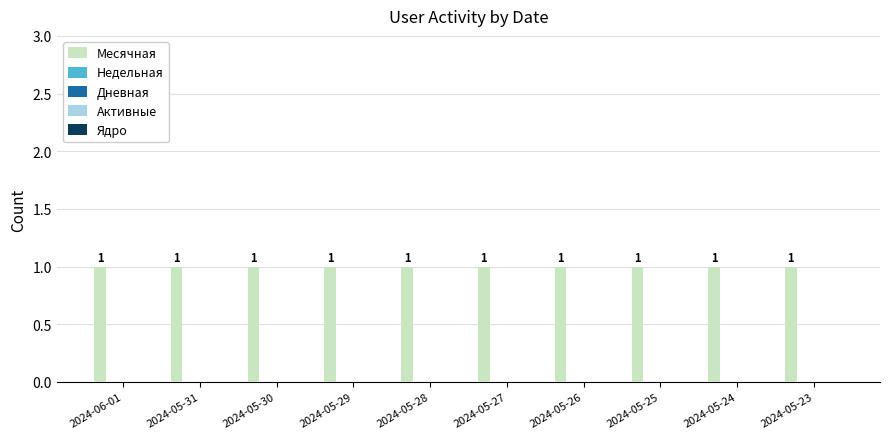

Which category has the highest value across all series?

2024-06-01